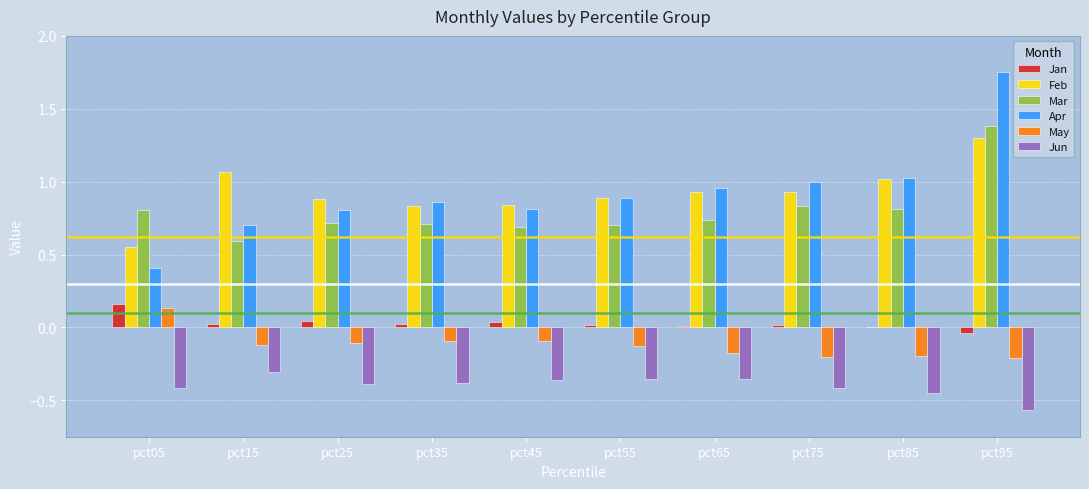

Are the bars grouped side by side (vs. stacked)?

Yes